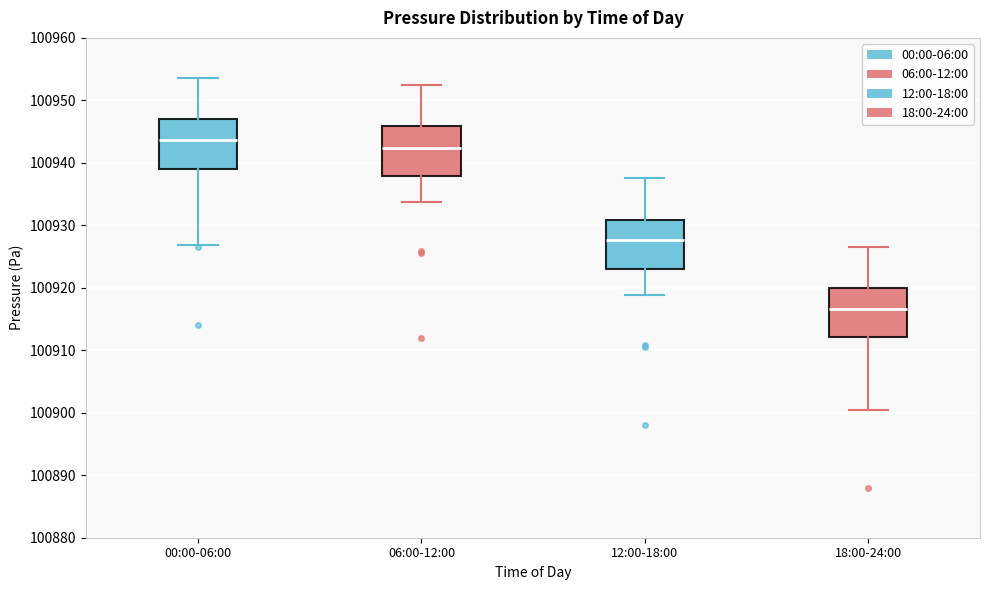

Reading left to right, transcribe this box plot: for each box, give where its median line is, the range the box spans, and where its two whiskers end, as read against the y-axis. The values are not printed on the chart, so give them approximately, as read against the axis.

00:00-06:00: median 100944, box 100939 to 100947, whiskers 100927 to 100954
06:00-12:00: median 100942, box 100938 to 100946, whiskers 100934 to 100953
12:00-18:00: median 100928, box 100923 to 100931, whiskers 100919 to 100938
18:00-24:00: median 100917, box 100912 to 100920, whiskers 100901 to 100927